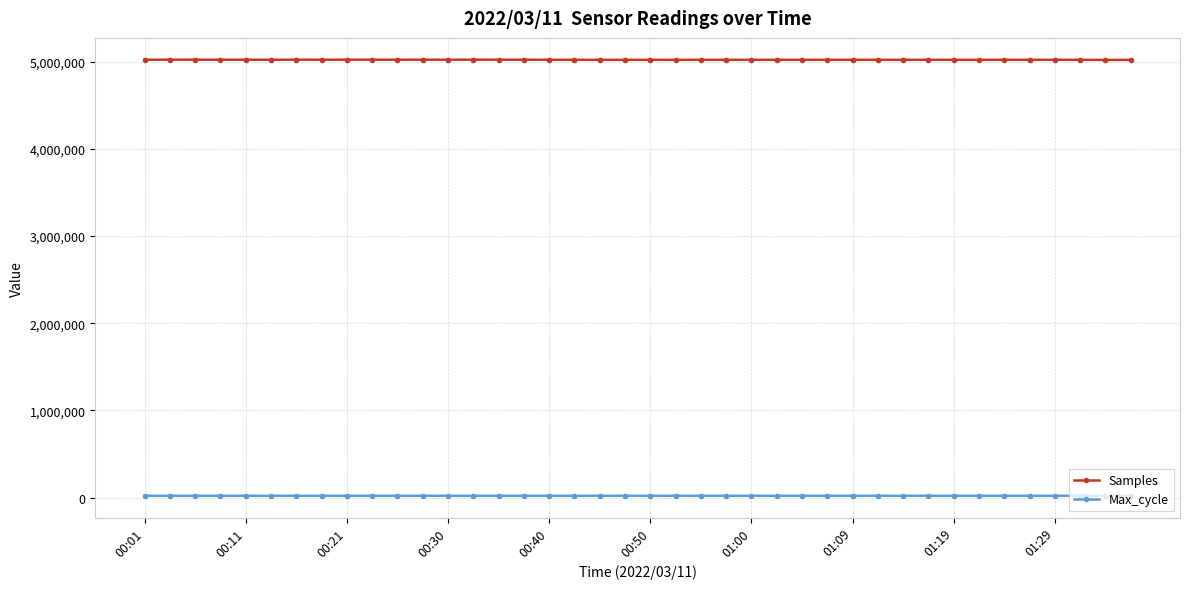

What is the sum of all Samples values?

200911671